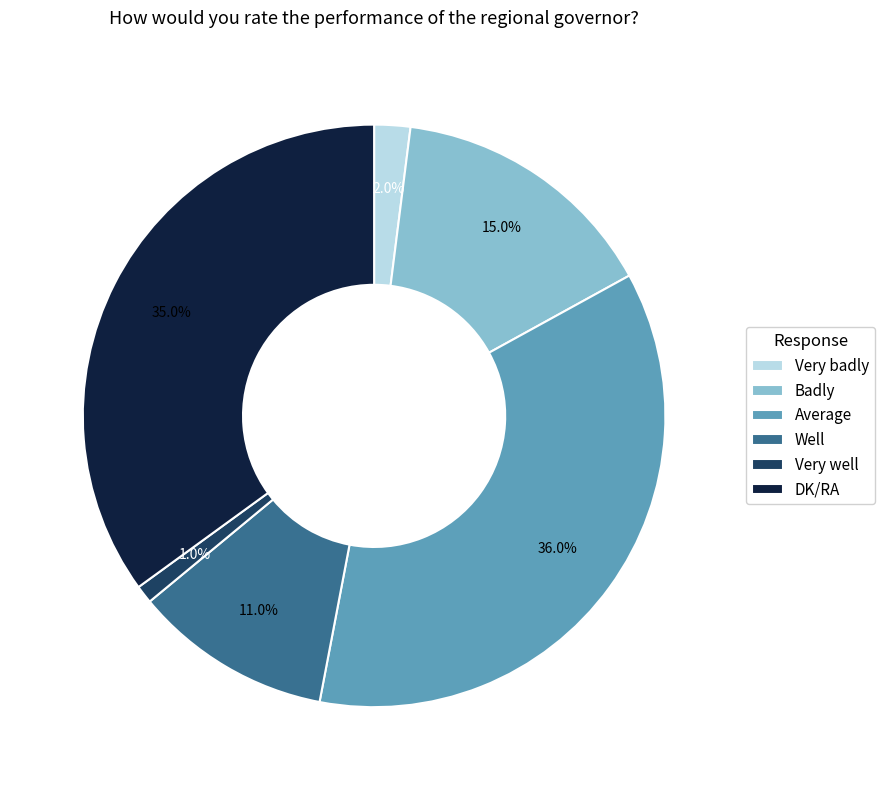

True or false: Well accounts for 19% of the total.

False